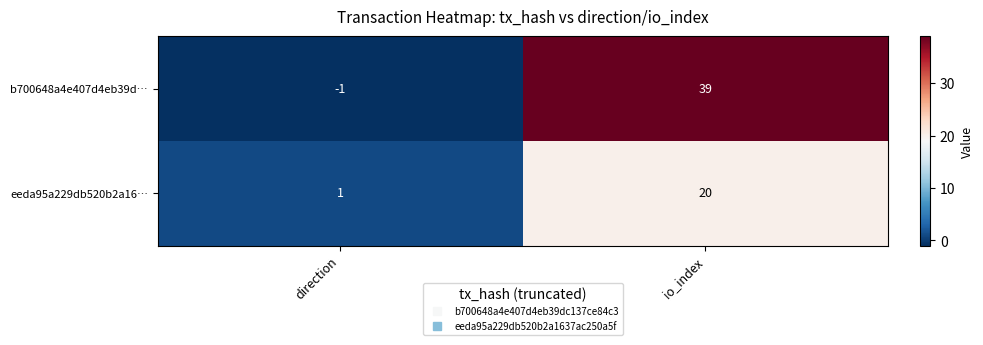

How many values in the b700648a4e407d4eb39d… series are below 39?

1